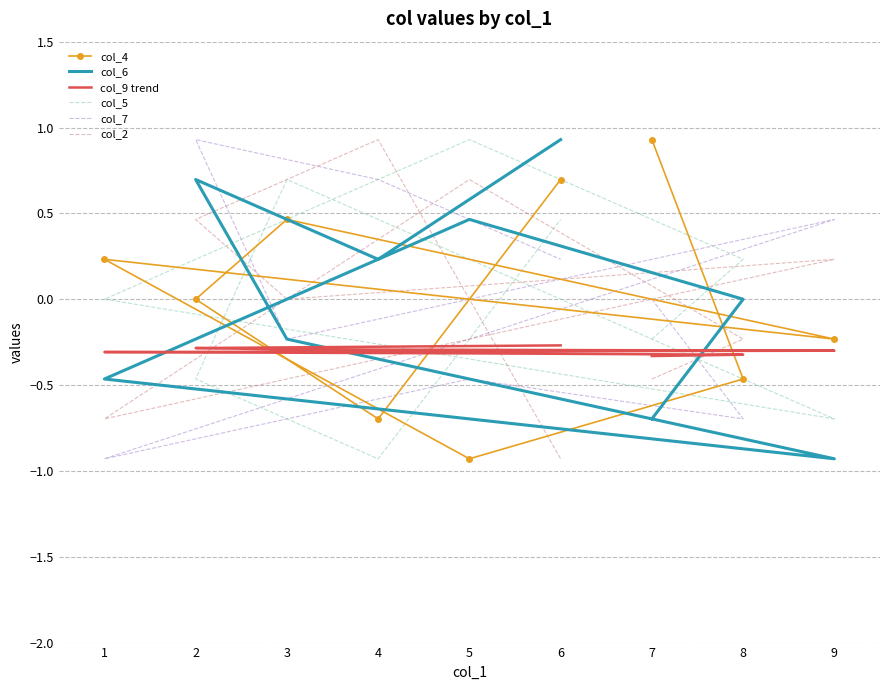

Which series has the widest spread of values?

col_4